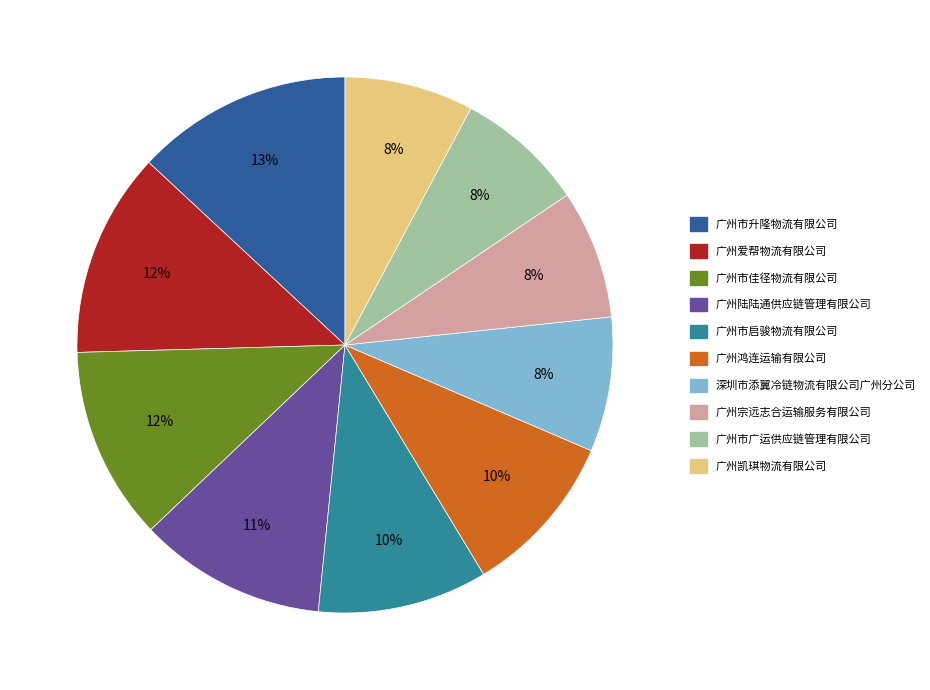

Does 广州凯琪物流有限公司 represent more than half of the total?

No